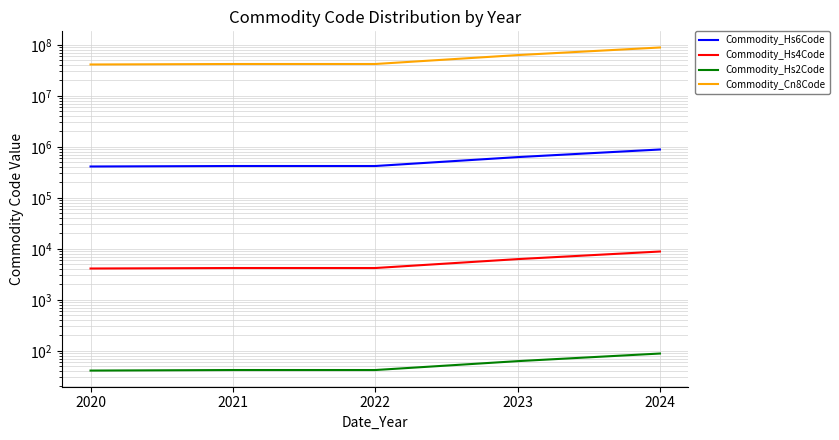

Which series changed the most between 2022 and 2024?

Commodity_Cn8Code